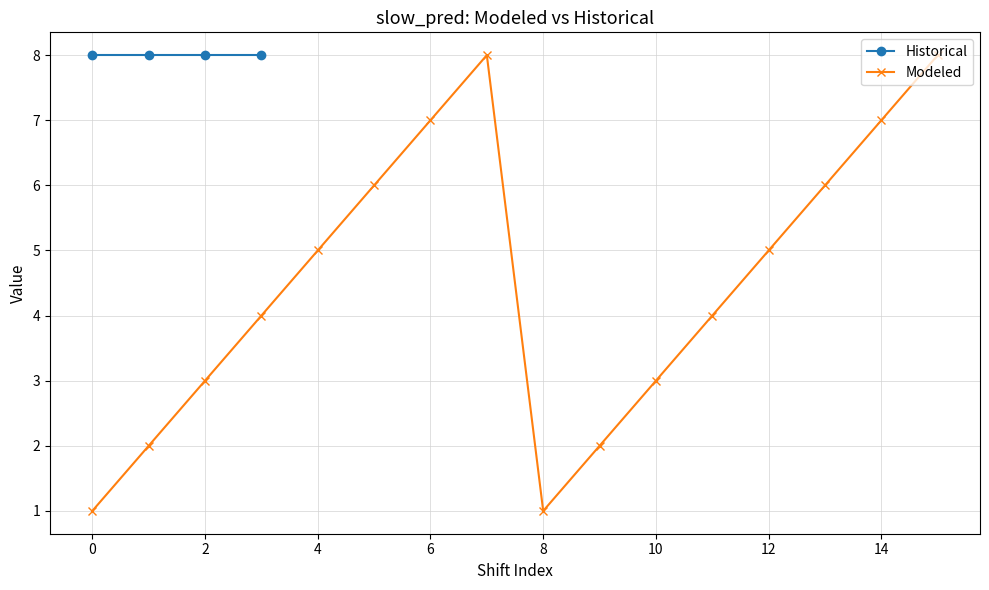

How many interior local peaks does the Modeled series have?

1